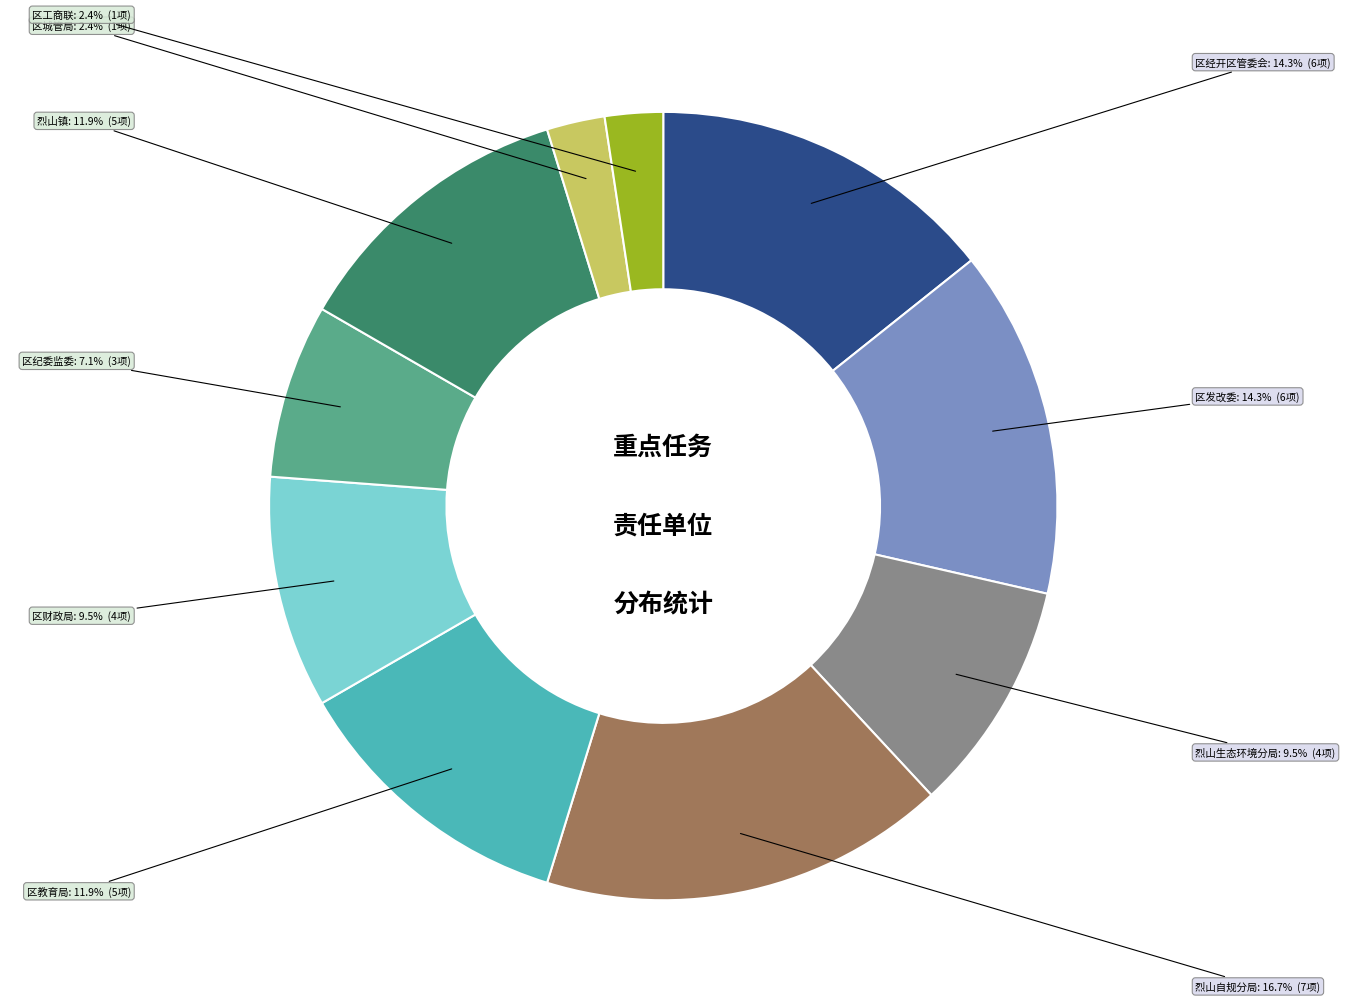

Does any single category account for the majority?

No